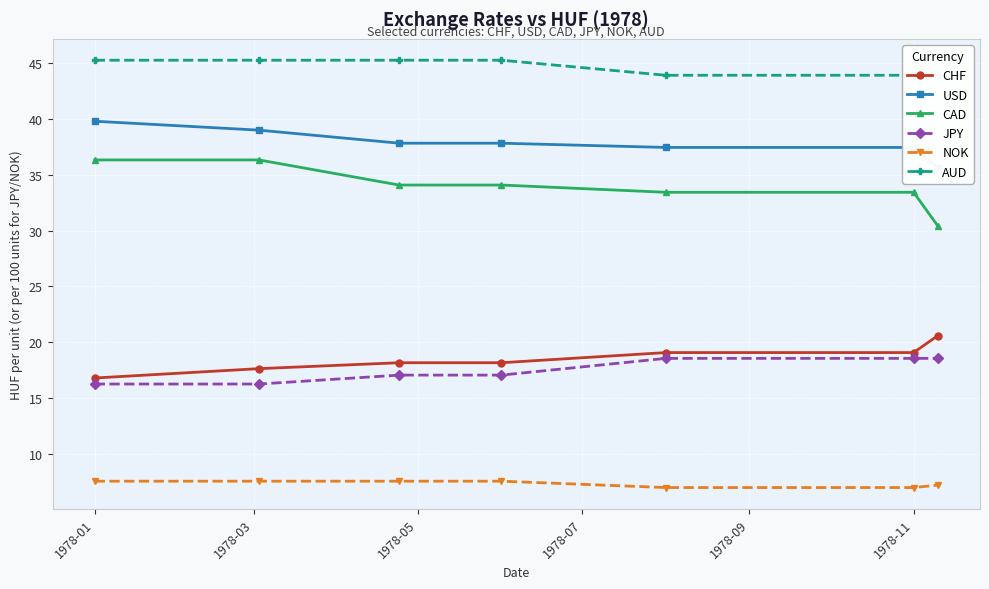

True or false: NOK and CAD intersect in this chart.

False